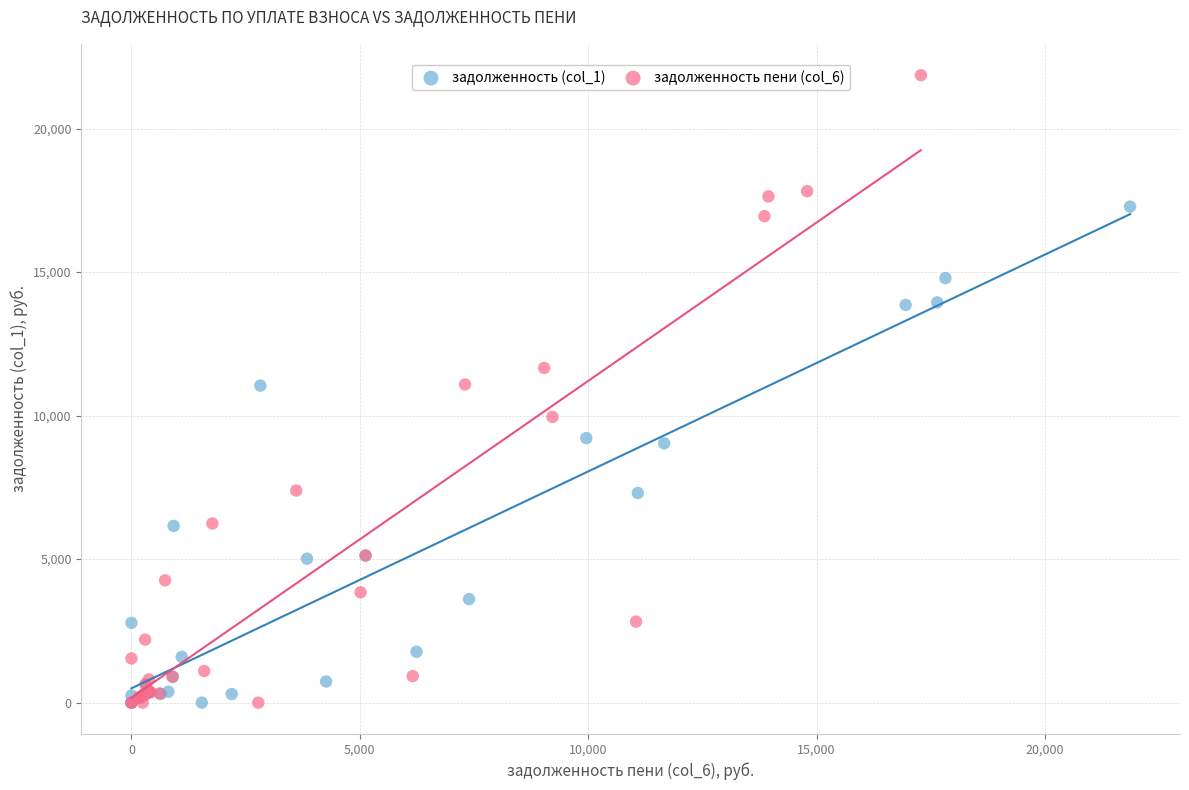

Which series has the widest spread of Y values?

задолженность пени (col_6)